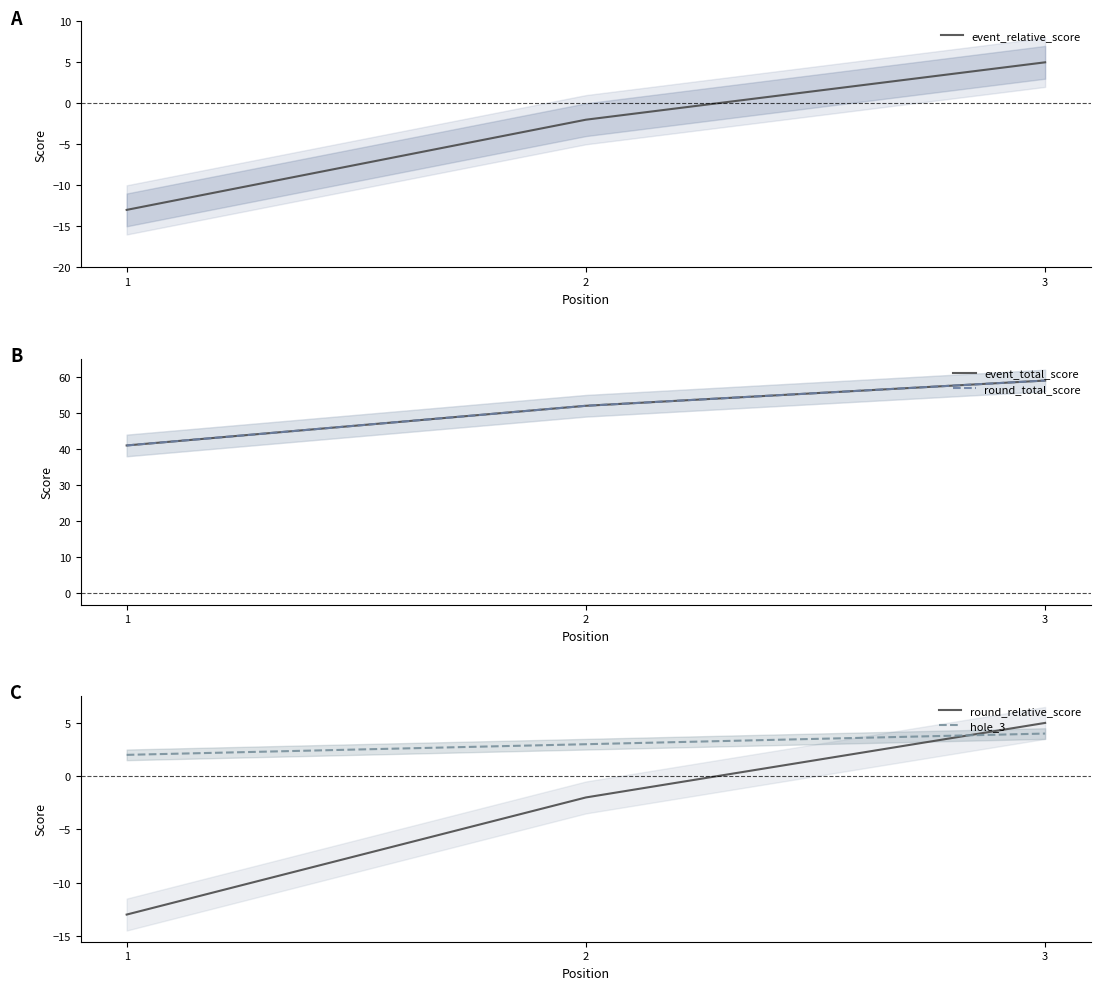

At which label does round_relative_score reach its minimum?

1